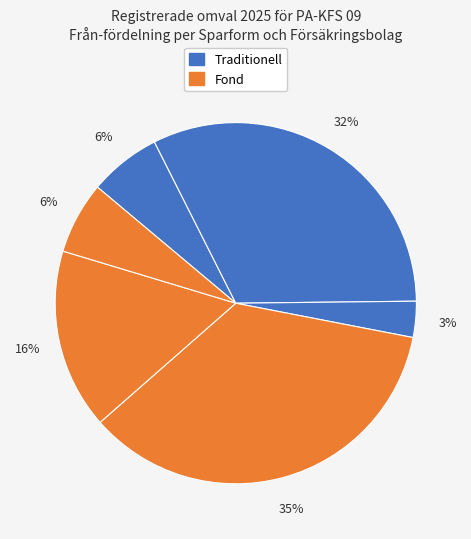

How many slices are in this pie chart?

6